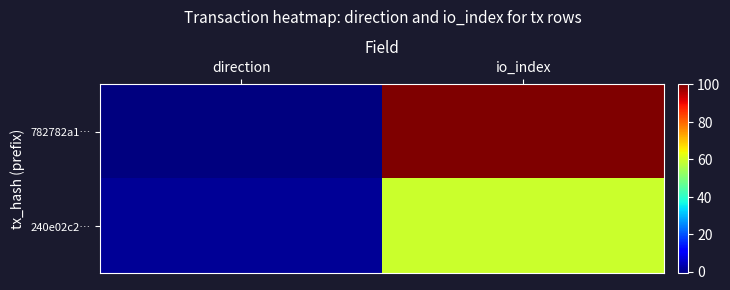

What is the greatest value displayed?

100